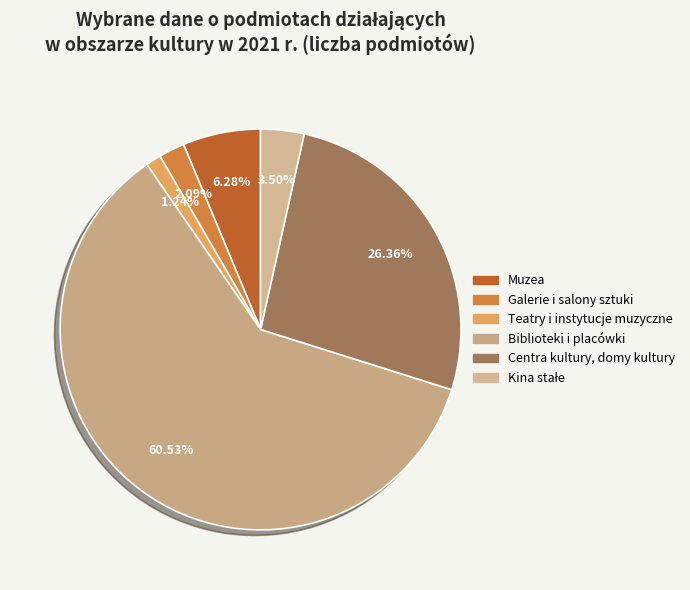

To the nearest percent, what percentage of the pie is Galerie i salony sztuki?

2%